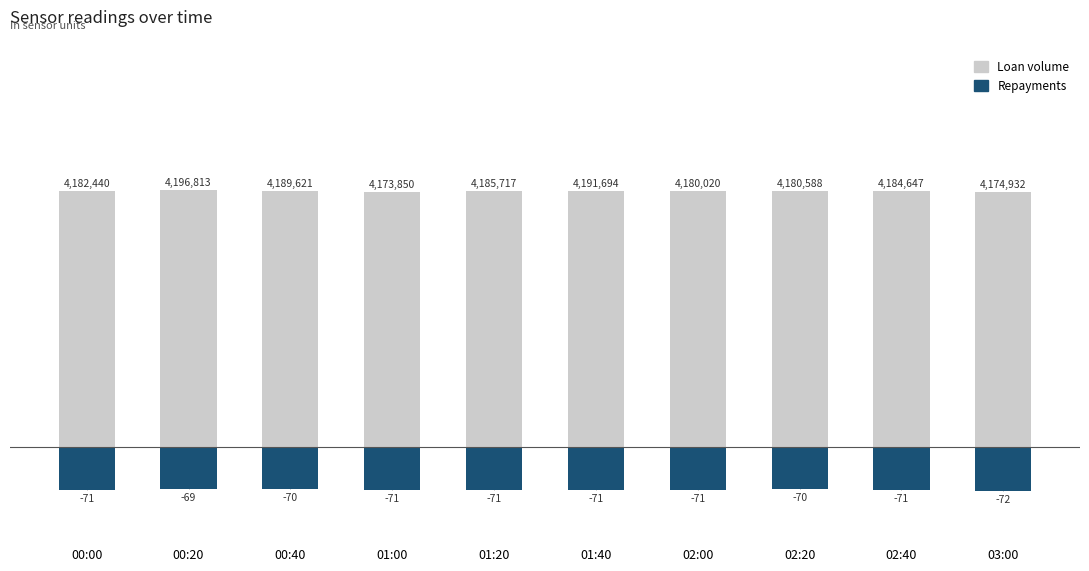

What is the label of the 6th bar from the left?

01:40